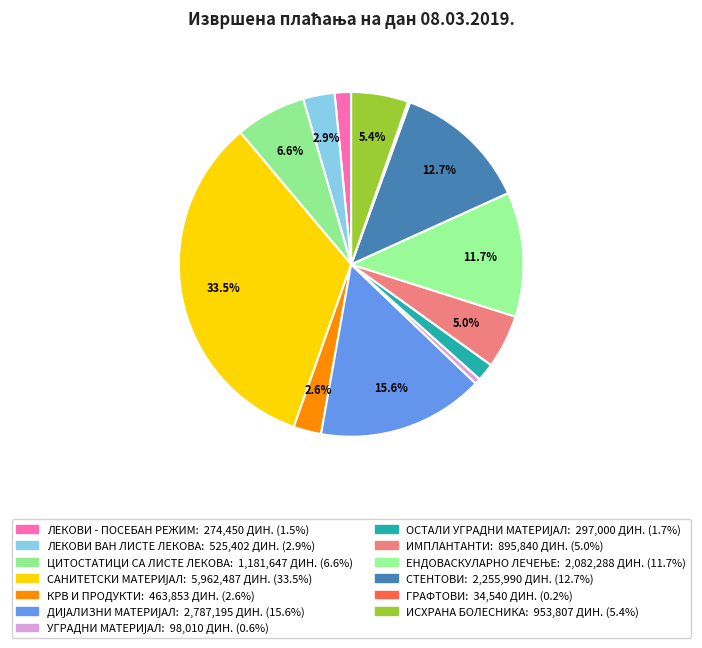

To the nearest percent, what percentage of the pie is ОСТАЛИ УГРАДНИ МАТЕРИЈАЛ?

2%